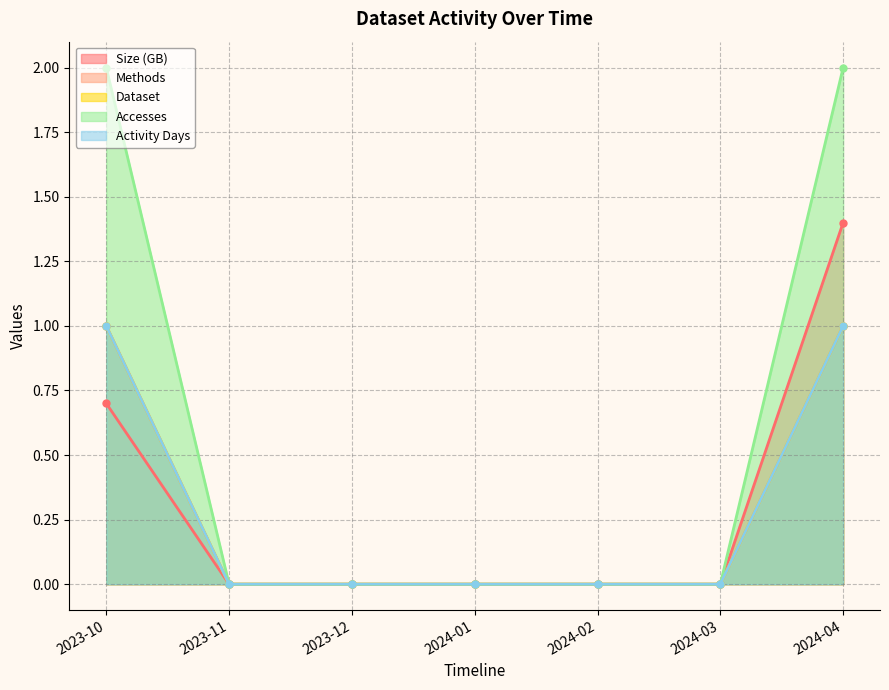

Reading right to left, what are all the values shown in this chart?

Size: 1.4	0.0	0.0	0.0	0.0	0.0	0.7
Methods: 1.0	0.0	0.0	0.0	0.0	0.0	1.0
Dataset: 1.0	0.0	0.0	0.0	0.0	0.0	1.0
Accesses: 2.0	0.0	0.0	0.0	0.0	0.0	2.0
Activity Days: 1.0	0.0	0.0	0.0	0.0	0.0	1.0